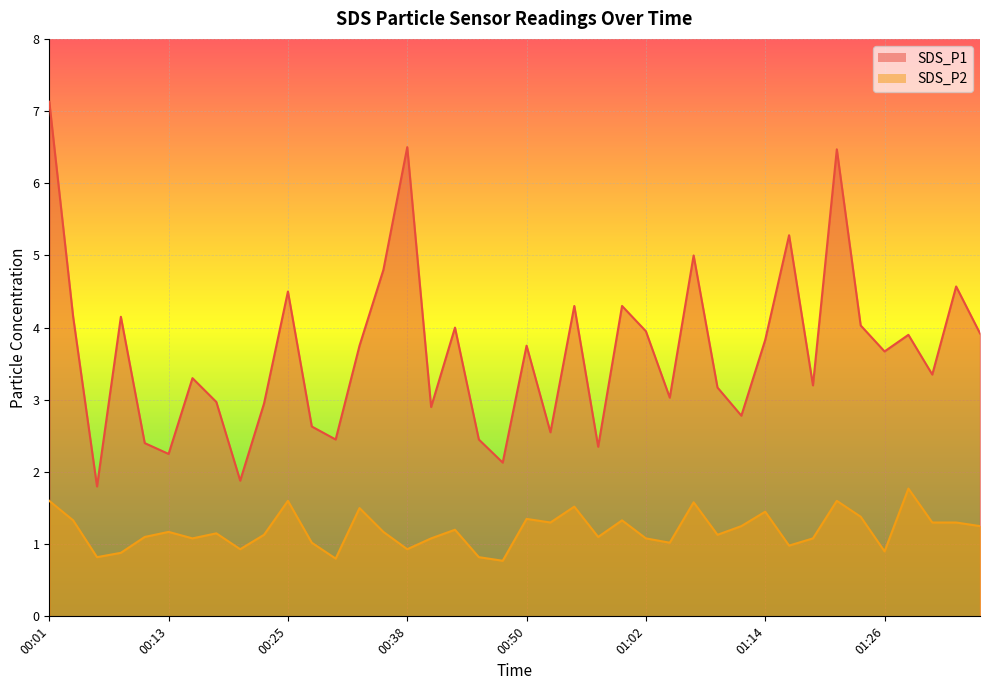

What is the label of the 4th point from the left?

00:08